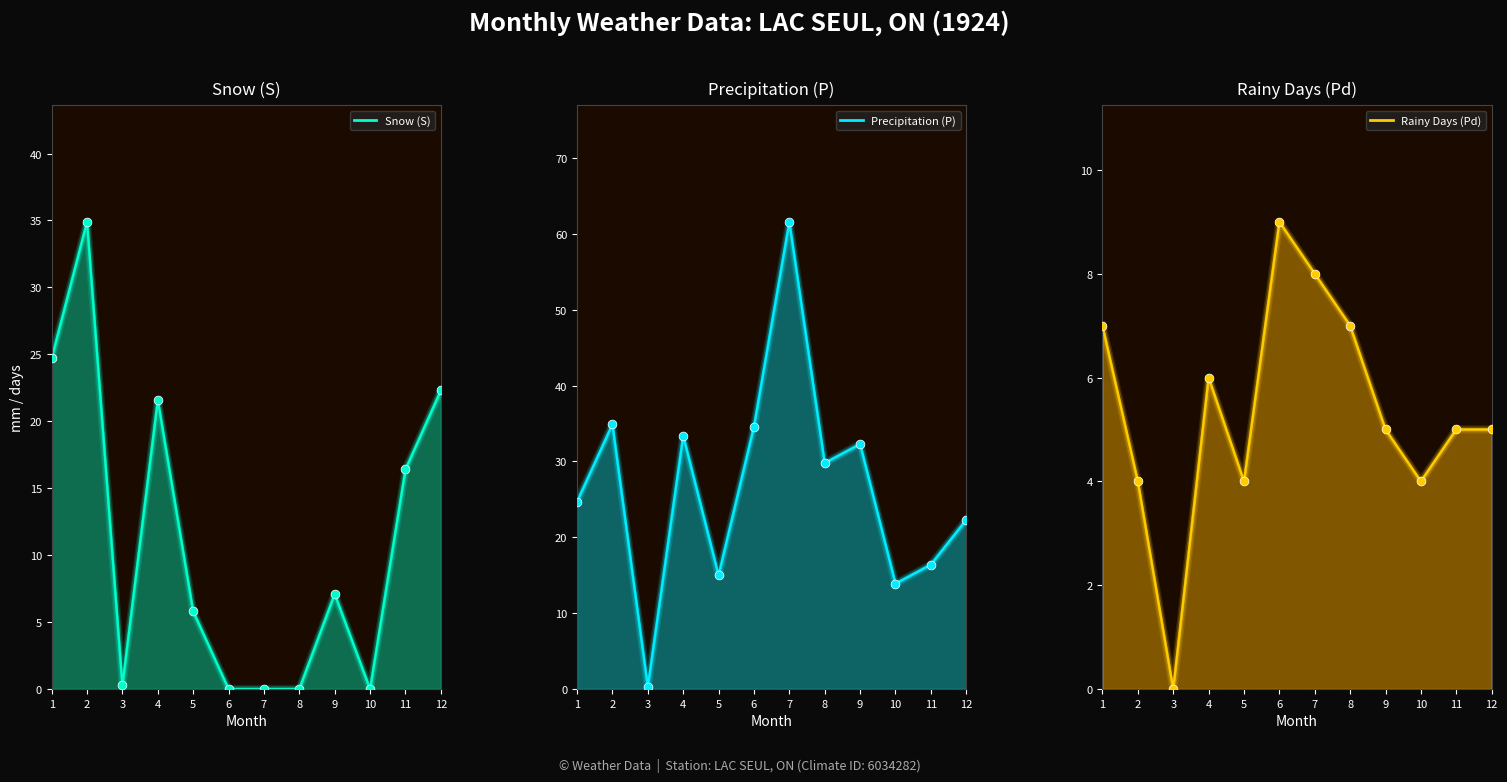

Which series reaches the minimum Y coordinate?

Snow (S)